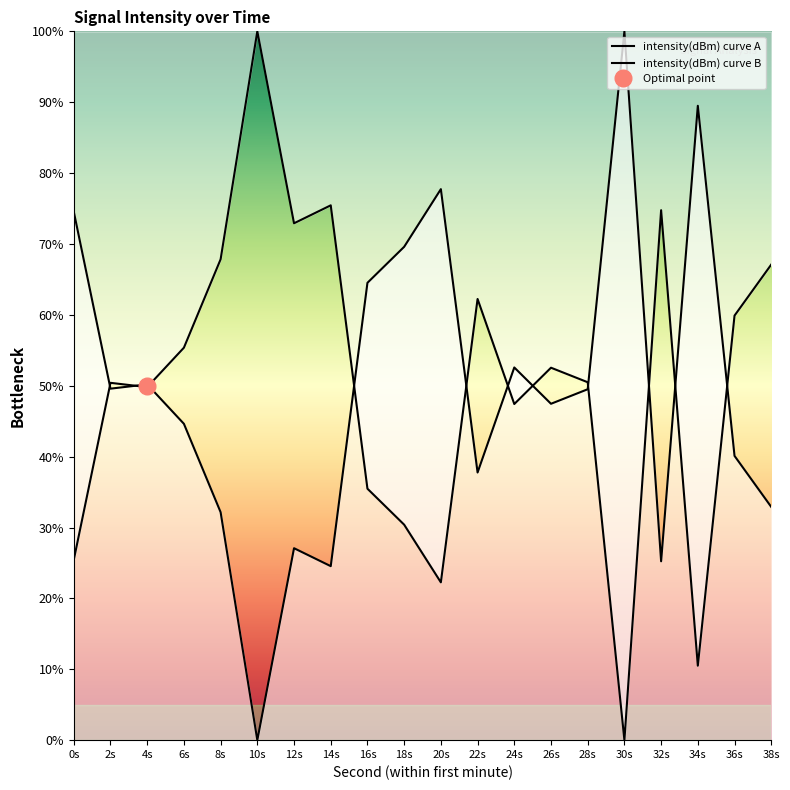

At which category does the data reach its first local peak?

2s